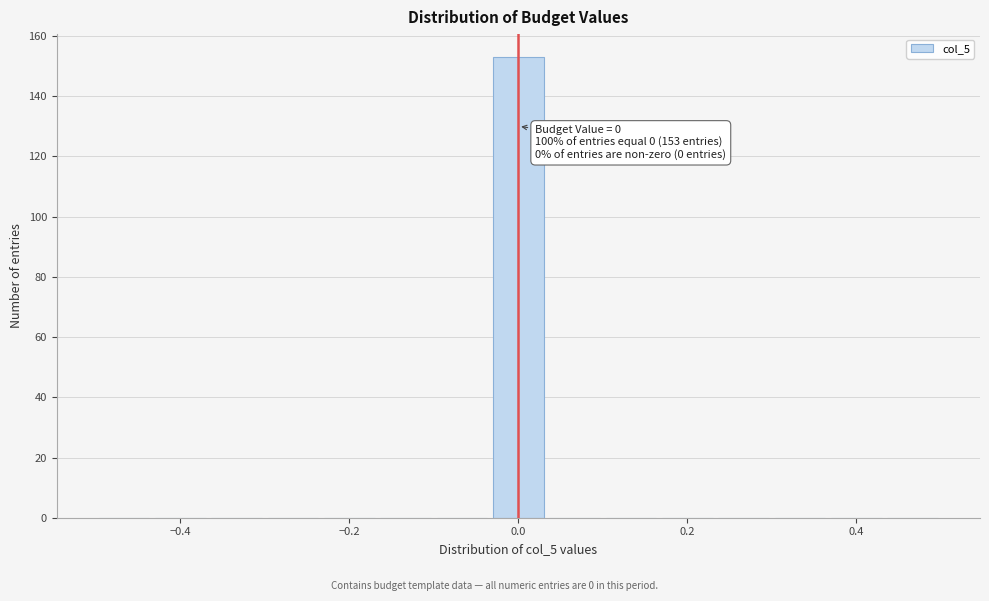

Around what value on the x-axis is the tallest bar? Give the approximate position of its centre, as read against the axis.

0.00